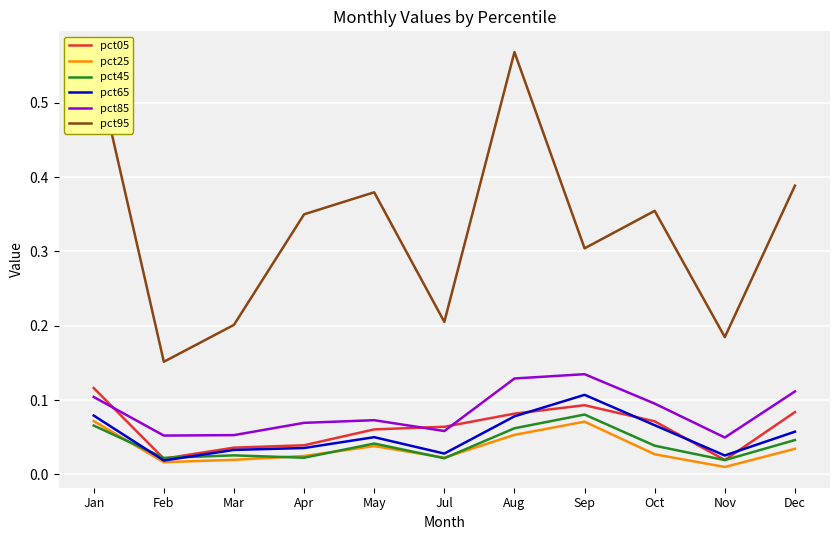

At which label does pct65 reach its peak?

Sep